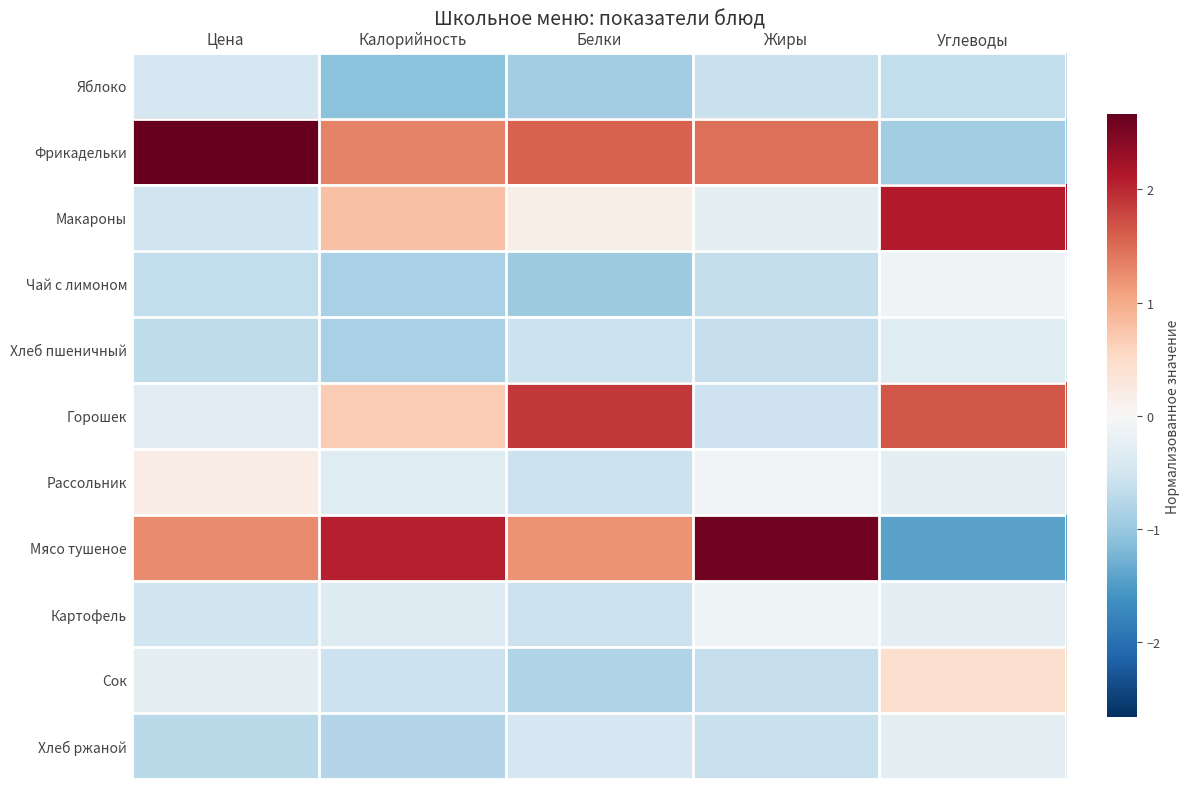

Reading right to left, extract all data points from this chart.

Яблоко: Углеводы=-0.7	Жиры=-0.6	Белки=-0.9	Калорийность=-1.1	Цена=-0.5
Фрикадельки: Углеводы=-0.9	Жиры=1.5	Белки=1.6	Калорийность=1.3	Цена=2.7
Макароны: Углеводы=2.1	Жиры=-0.2	Белки=0.2	Калорийность=0.8	Цена=-0.5
Чай с лимоном: Углеводы=-0.1	Жиры=-0.6	Белки=-0.9	Калорийность=-0.9	Цена=-0.7
Хлеб пшеничный: Углеводы=-0.3	Жиры=-0.6	Белки=-0.6	Калорийность=-0.9	Цена=-0.7
Горошек: Углеводы=1.7	Жиры=-0.6	Белки=1.9	Калорийность=0.7	Цена=-0.3
Рассольник: Углеводы=-0.3	Жиры=-0.1	Белки=-0.6	Калорийность=-0.3	Цена=0.2
Мясо тушеное: Углеводы=-1.4	Жиры=2.6	Белки=1.2	Калорийность=2.1	Цена=1.2
Картофель: Углеводы=-0.2	Жиры=-0.1	Белки=-0.6	Калорийность=-0.3	Цена=-0.5
Сок: Углеводы=0.4	Жиры=-0.6	Белки=-0.8	Калорийность=-0.6	Цена=-0.2
Хлеб ржаной: Углеводы=-0.3	Жиры=-0.6	Белки=-0.5	Калорийность=-0.8	Цена=-0.7